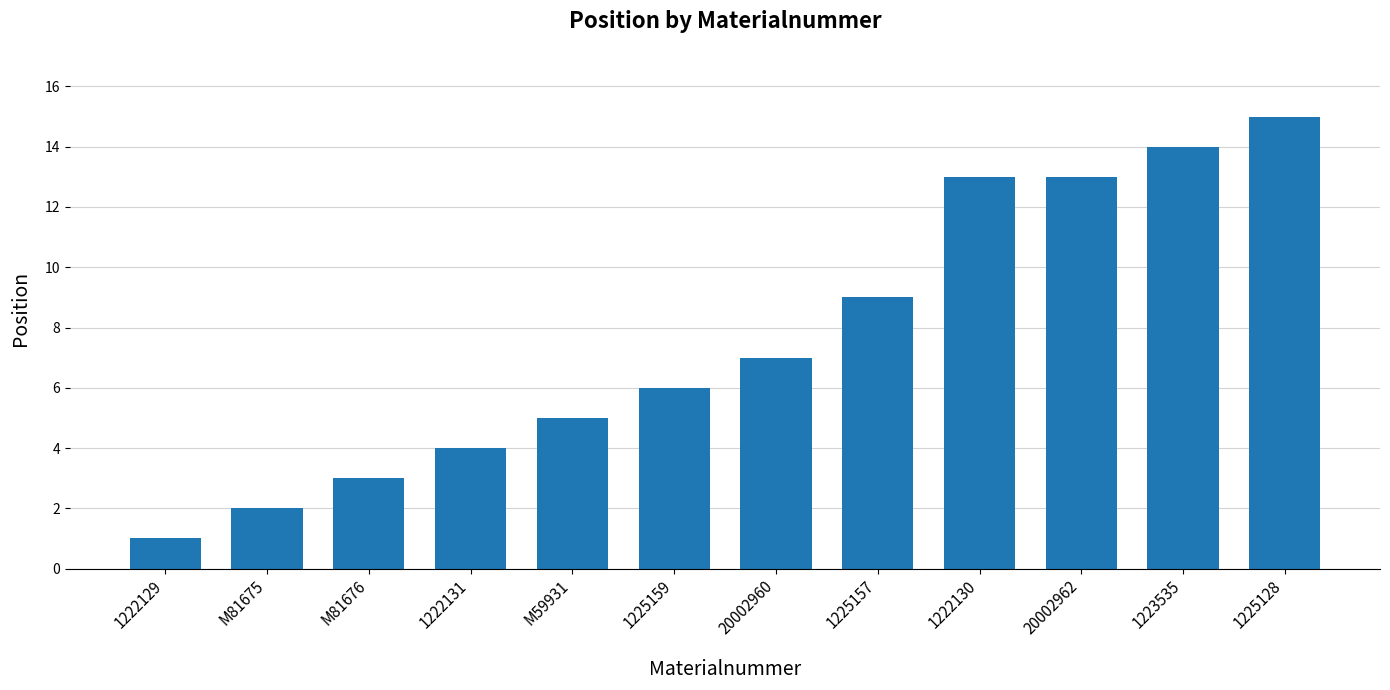

What is the change in value from 1225159 to 1225157?

+3